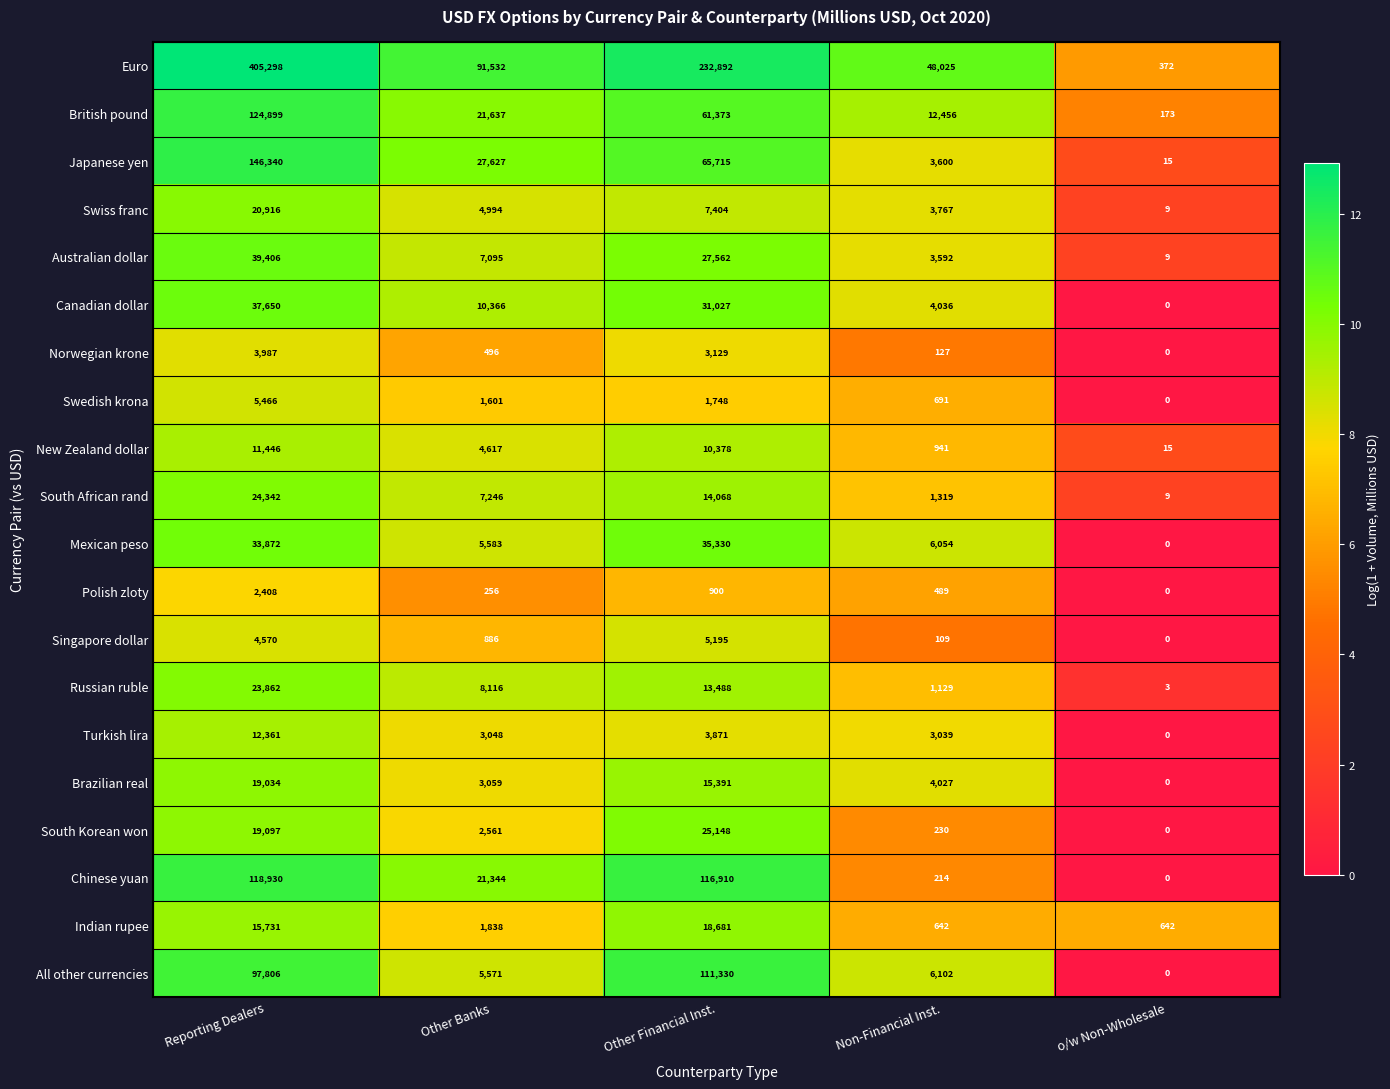

Which series has the largest range (max minus min)?

Euro